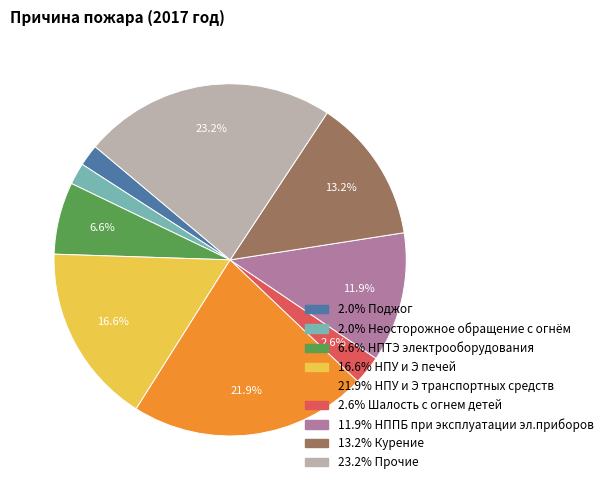

Does any single category account for the majority?

No